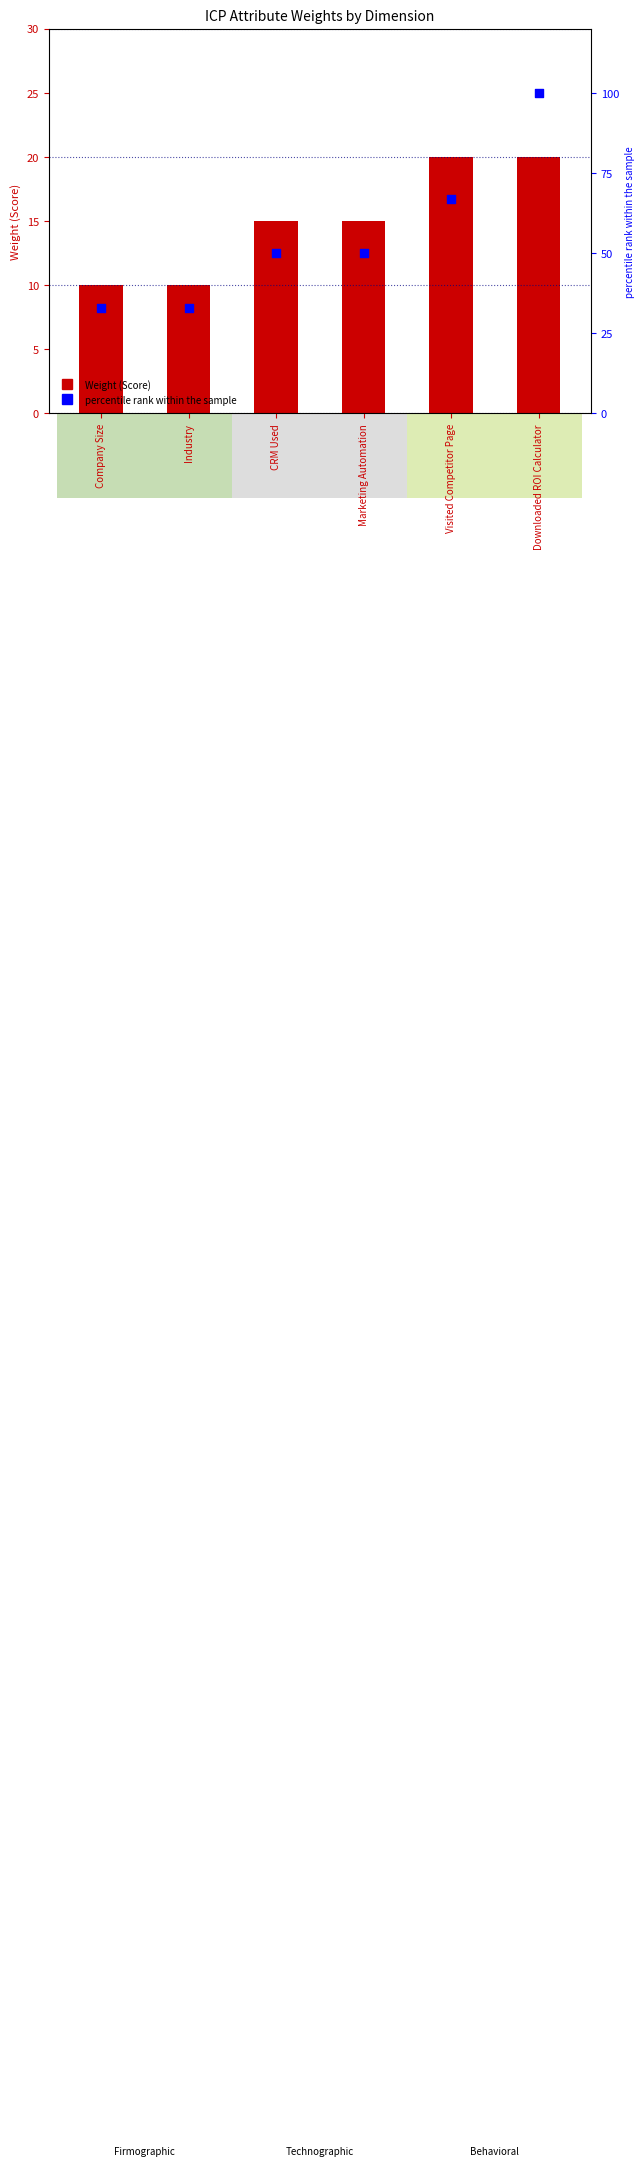

At how many categories does at least one series exceed 78?

1